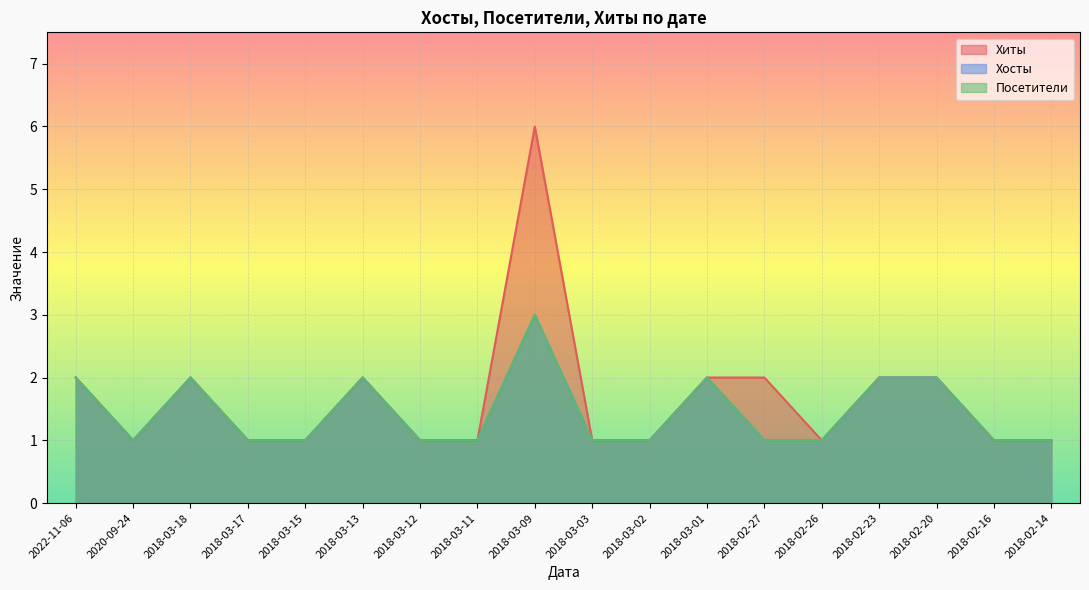

At which category is the sum across all series the highest?

2018-03-09